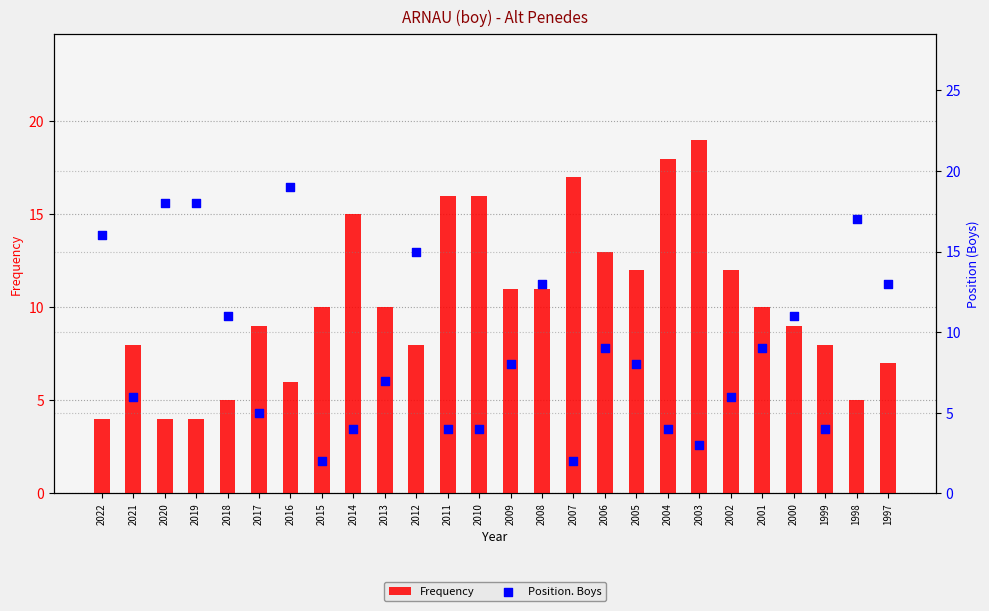

Which series contains the highest Y value?

Frequency